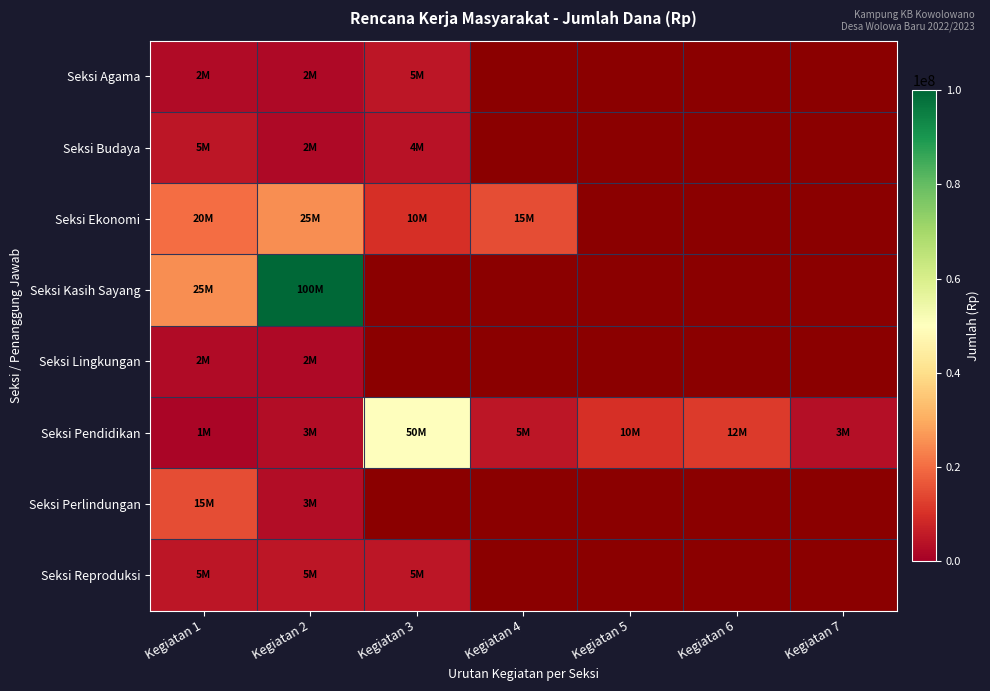

How many data points in Seksi Pendidikan are less than 5000000?

3